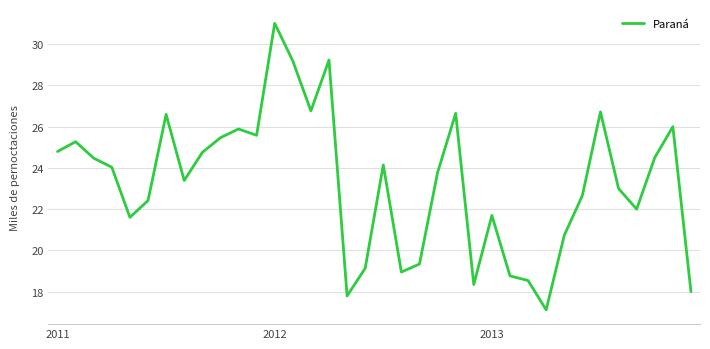

Does the chart have visible grid lines?

Yes